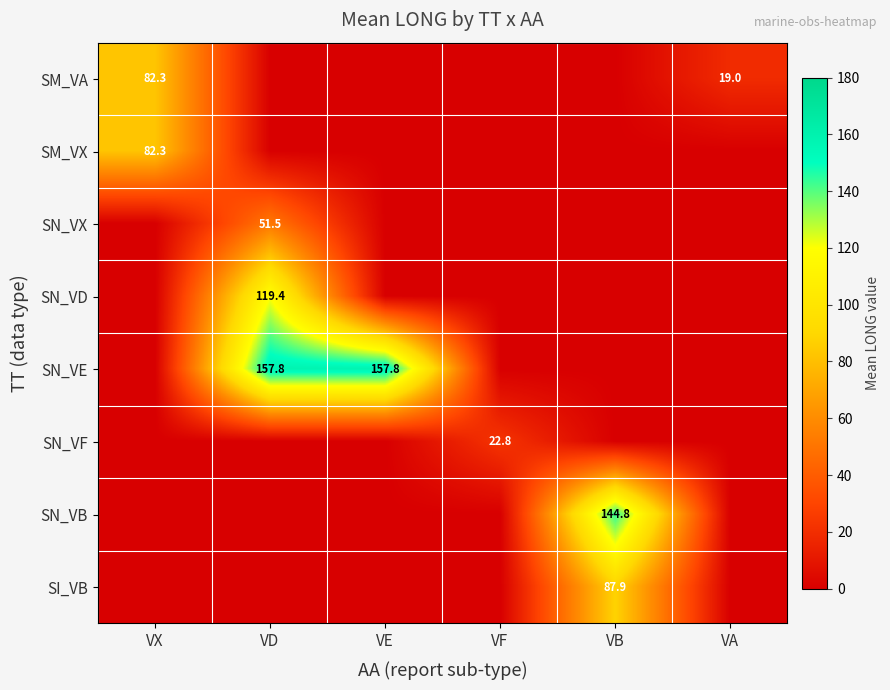

What is the total value across all series at VX?

164.6